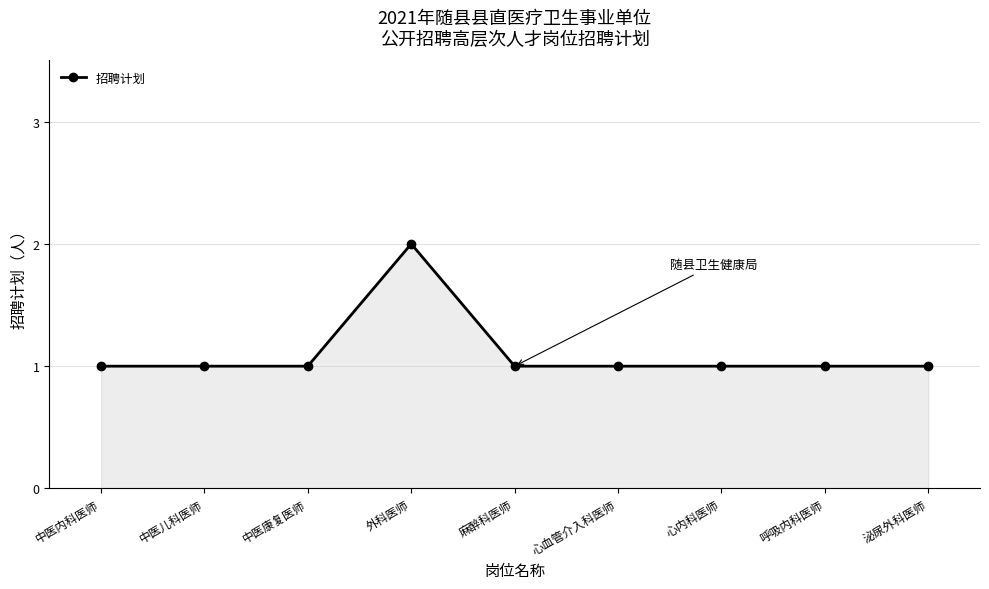

How many distinct data groups are displayed?

1